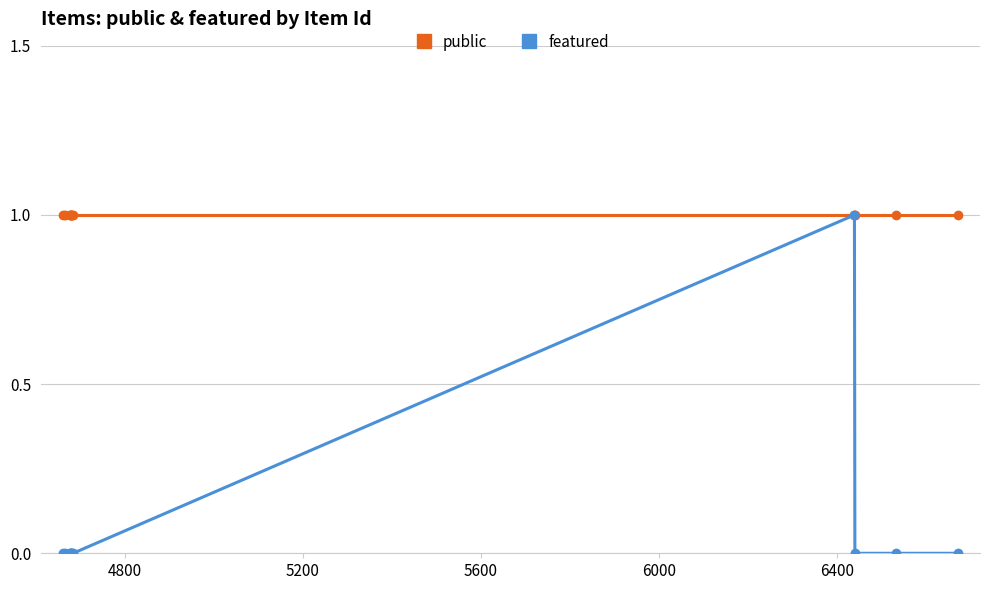

Which series has the widest spread of values?

featured